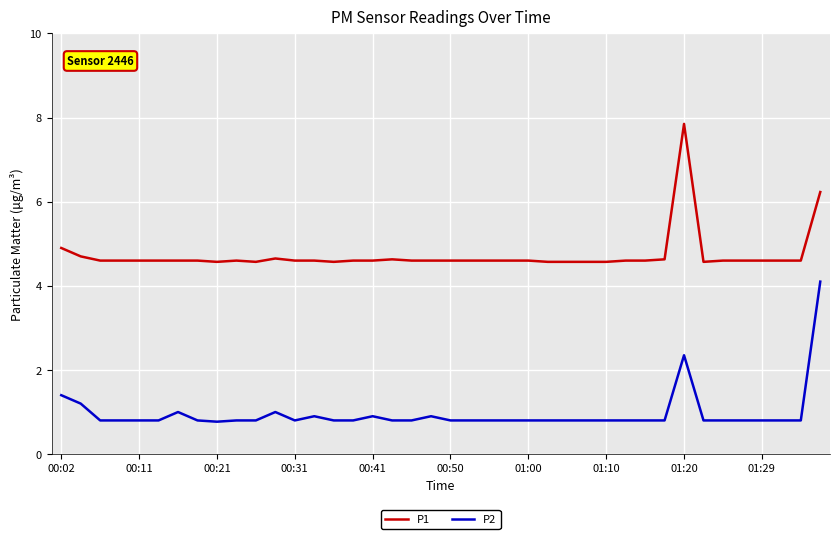

True or false: P1 and P2 intersect in this chart.

False